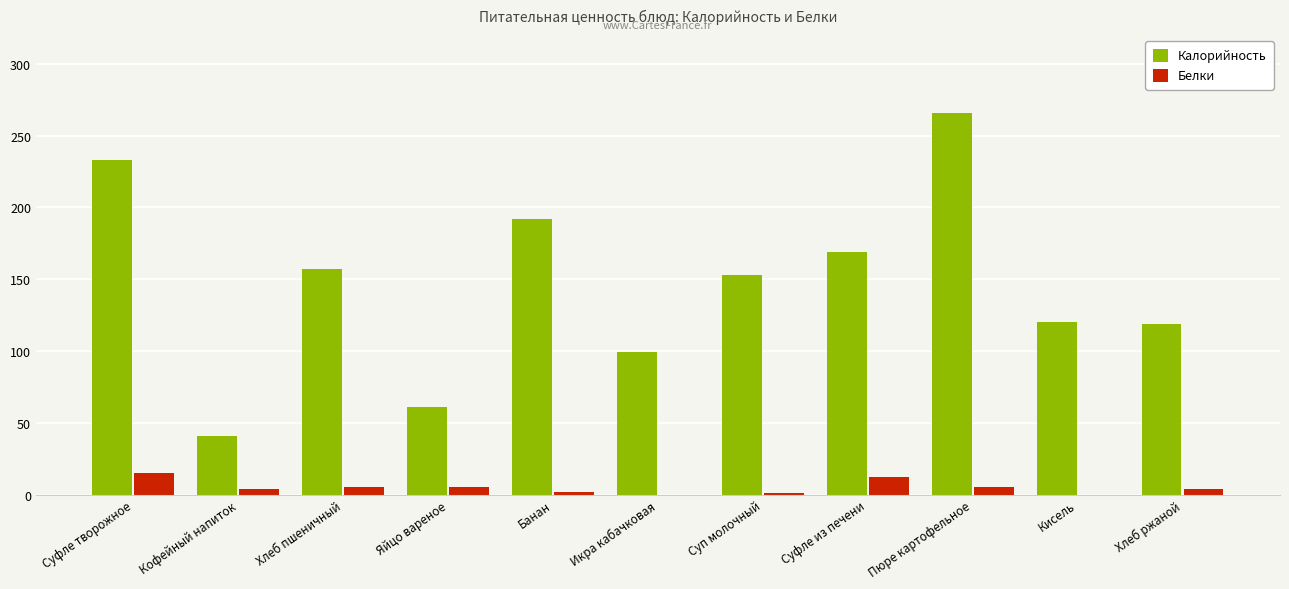

Which series has the widest spread of values?

Калорийность